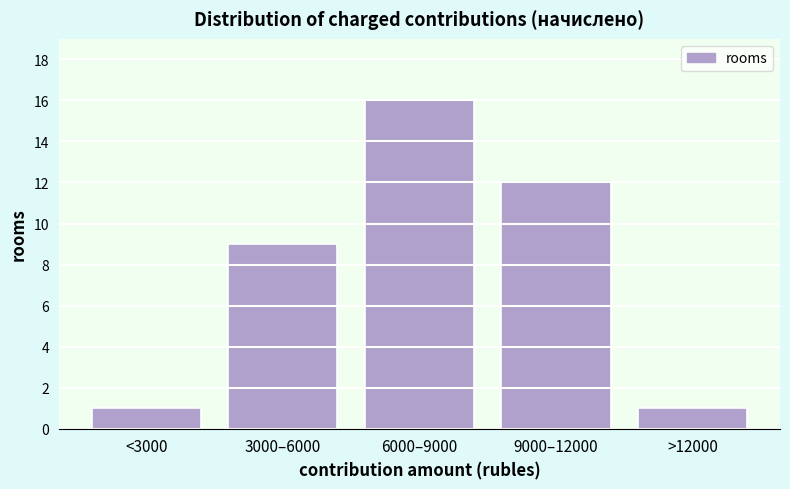

Reading right to left, list all the values displayed in this chart.

>12000=1	9000–12000=12	6000–9000=16	3000–6000=9	<3000=1